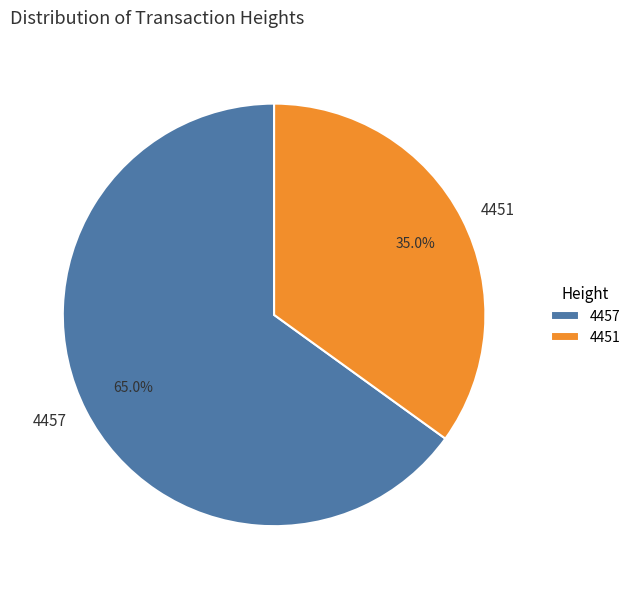

To the nearest percent, what portion does 4451 represent?

35%